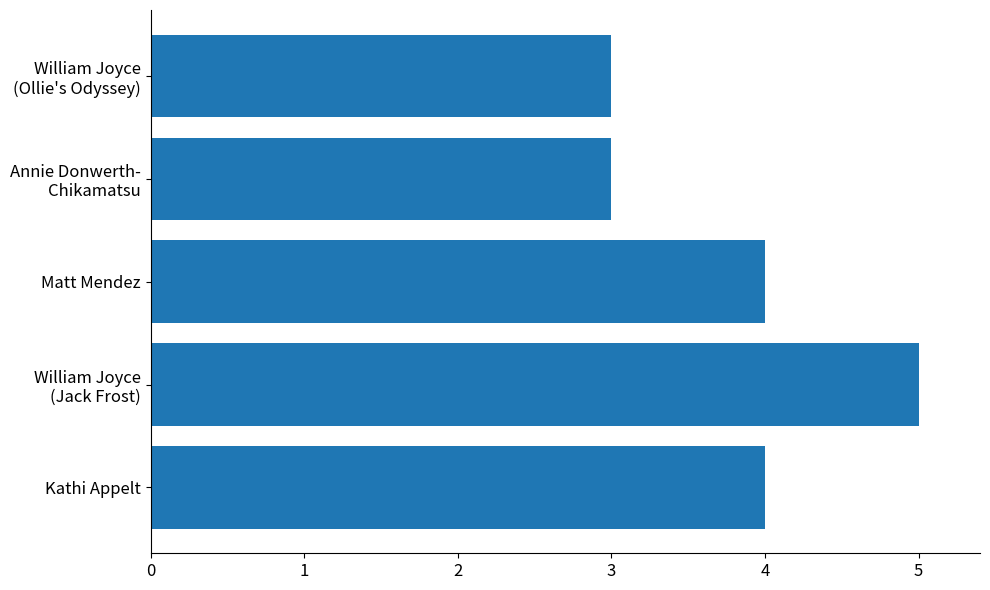

How many data points are less than 4?

2